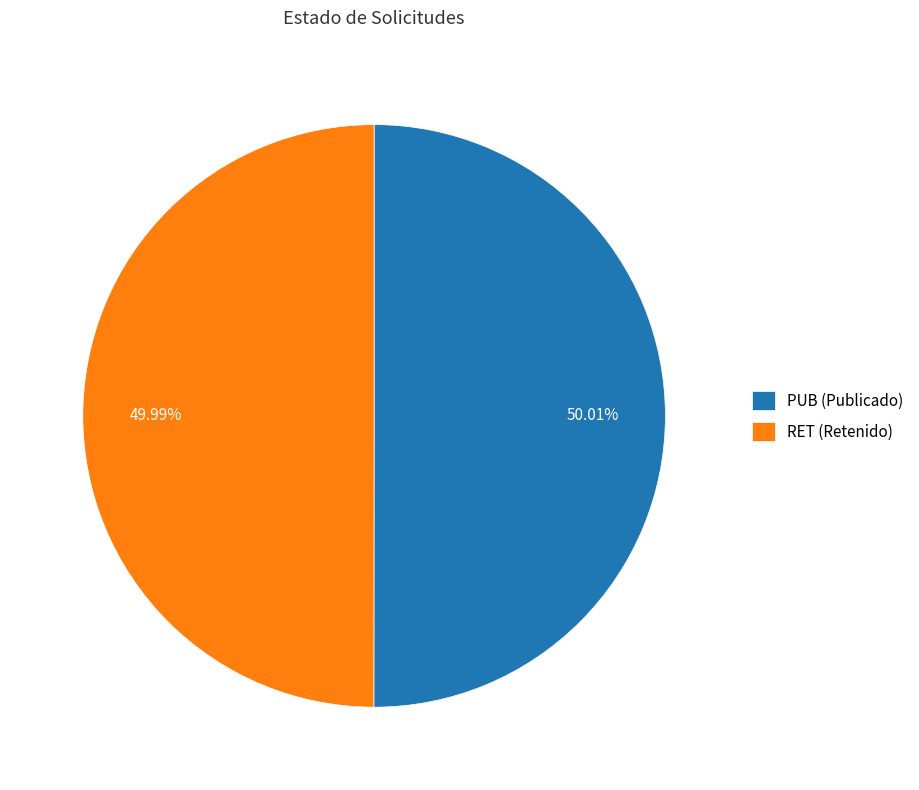

Is there a majority slice in this chart?

Yes